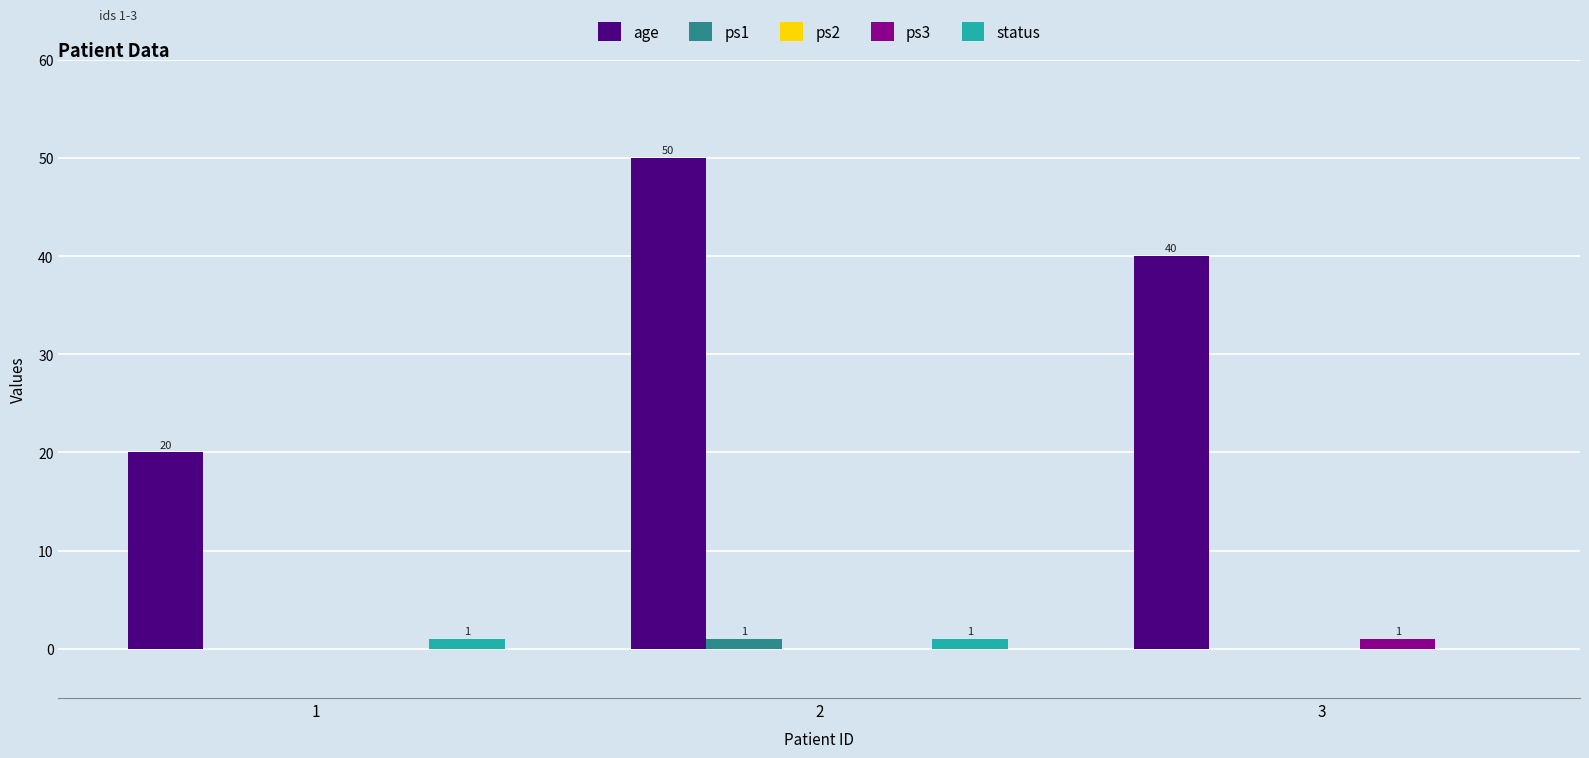

Reading right to left, list all the values displayed in this chart.

age: 3=40	2=50	1=20
ps1: 3=0	2=1	1=0
ps3: 3=1	2=0	1=0
status: 3=0	2=1	1=1